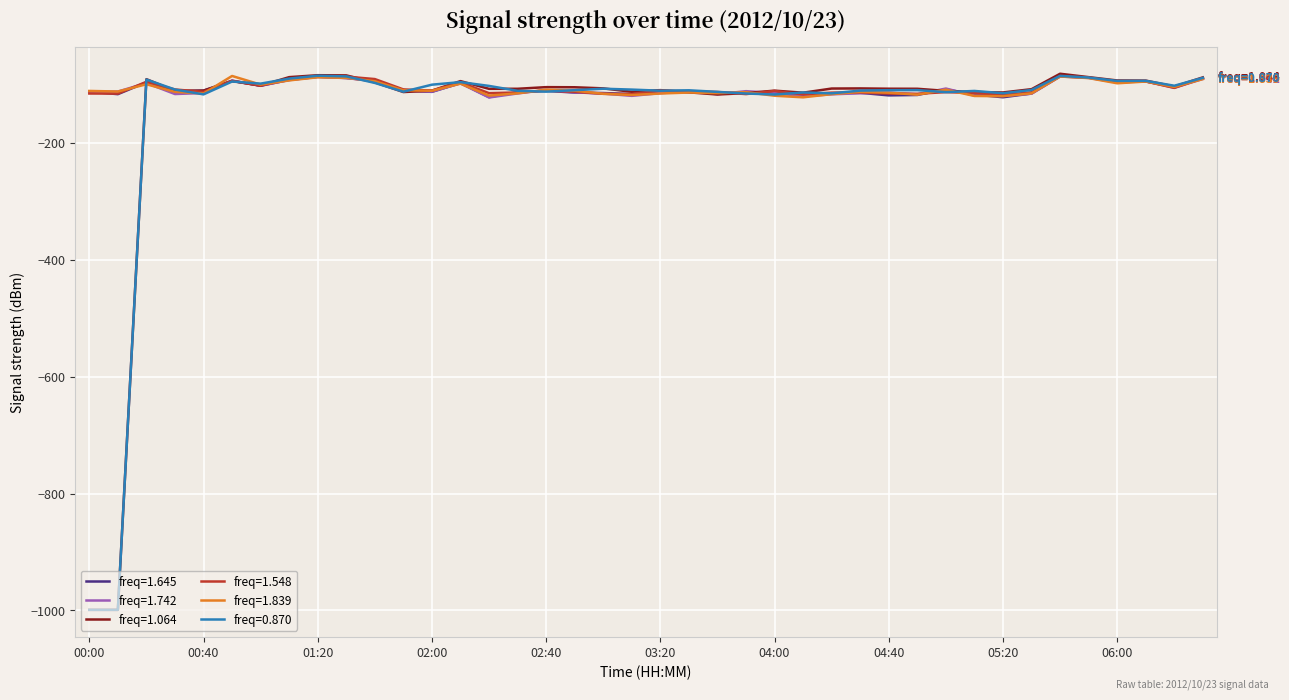

What is the smallest value displayed?

-999.0